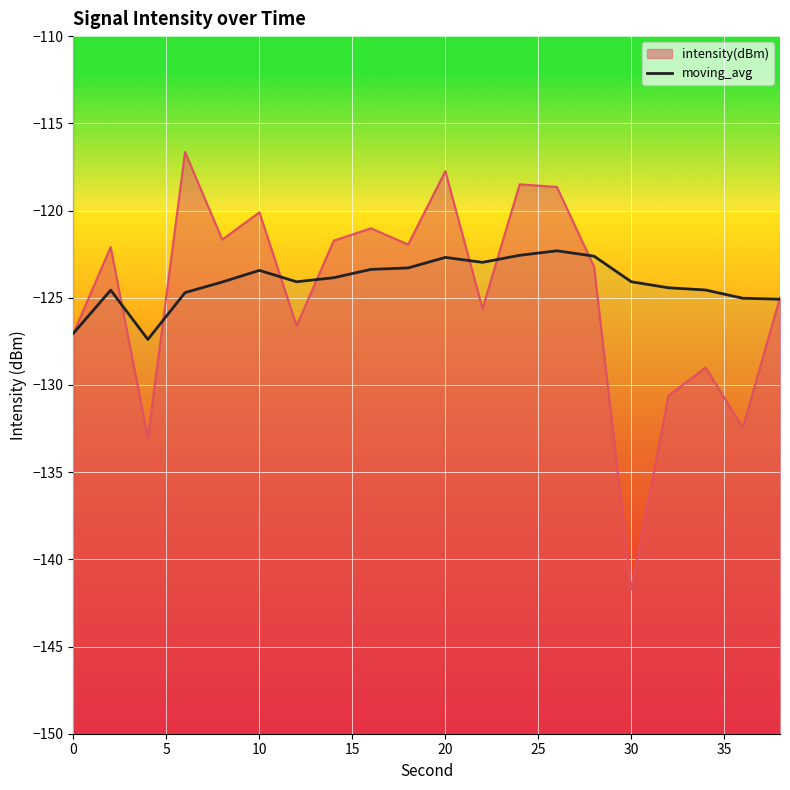

How many lines are shown in the chart?

1